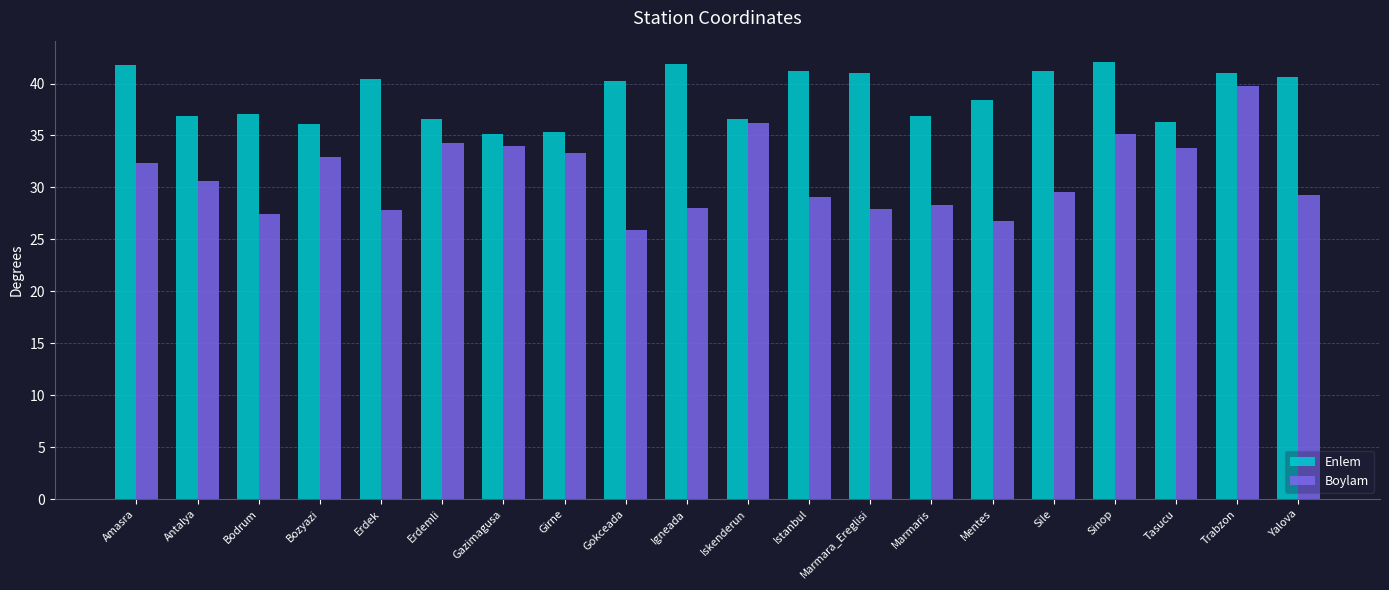

What is the sum of all Enlem values?

776.4